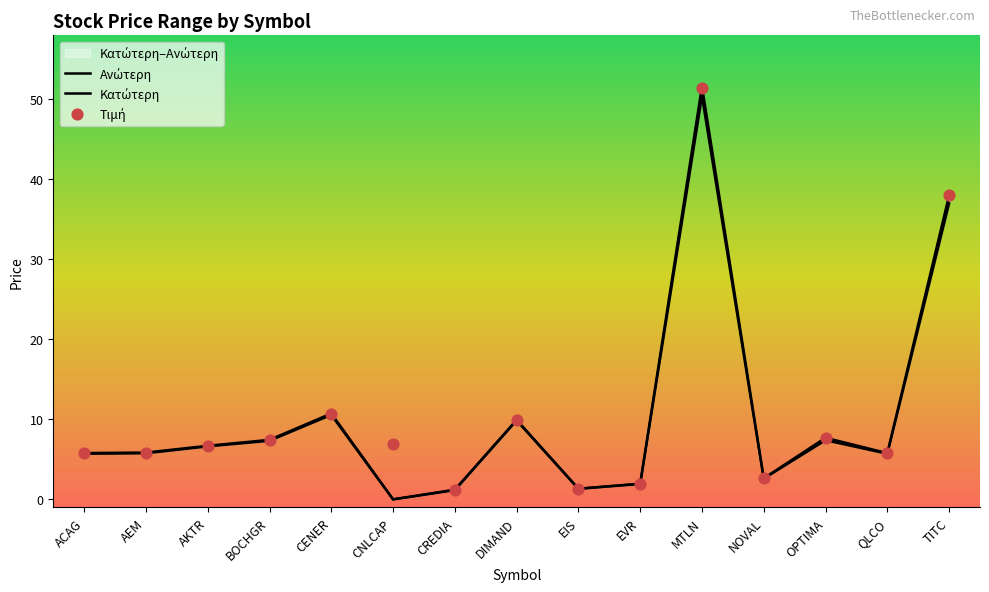

At which category is the sum across all series the highest?

MTLN